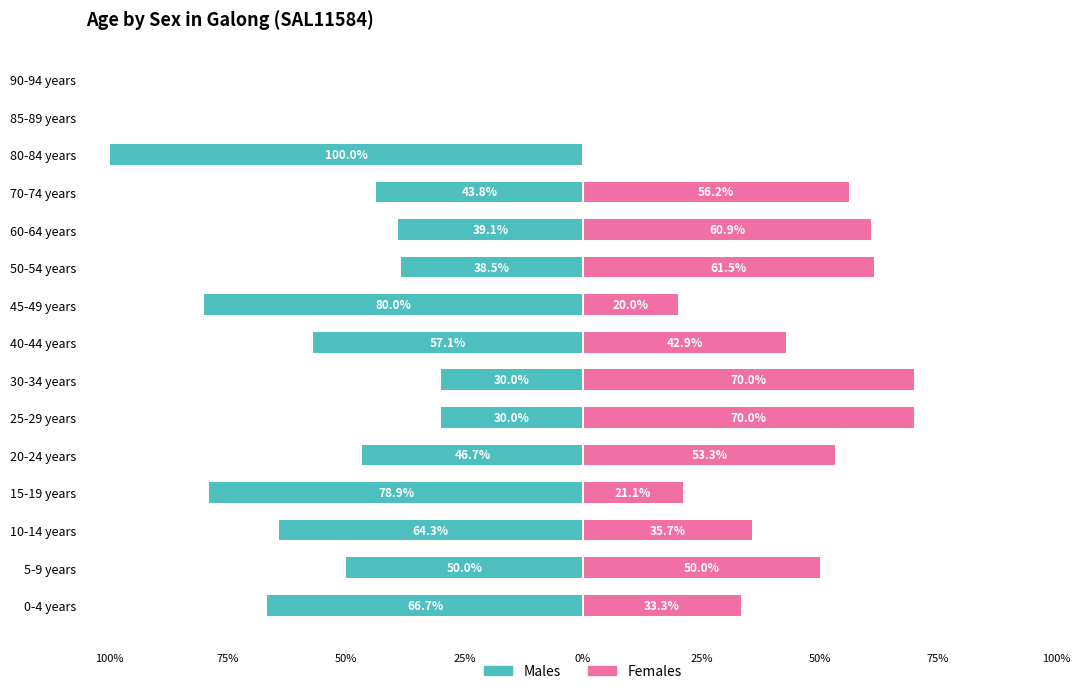

How many data points does each series have?

15